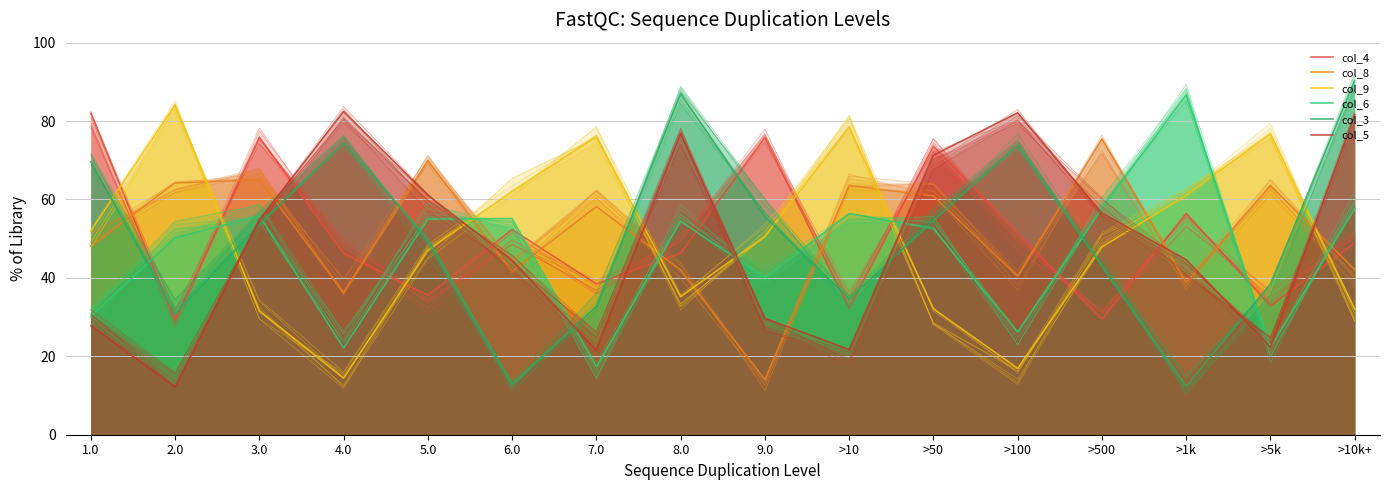

Count the number of categories in the chart.

16